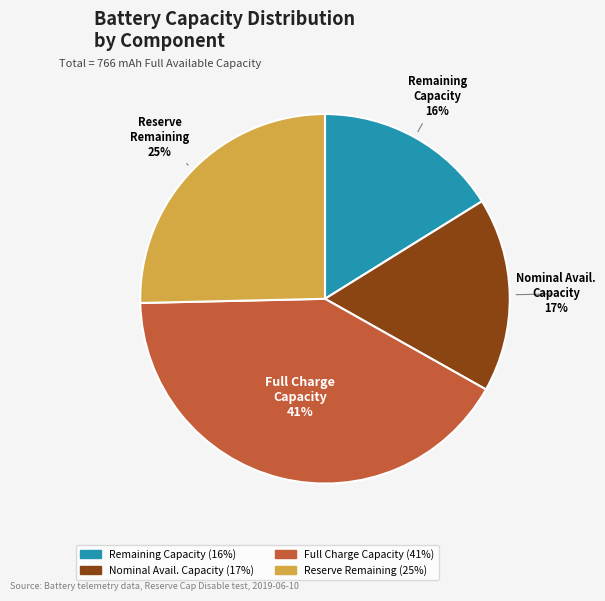

To the nearest percent, what is the difference between the largest and smallest slice percentages?

25%